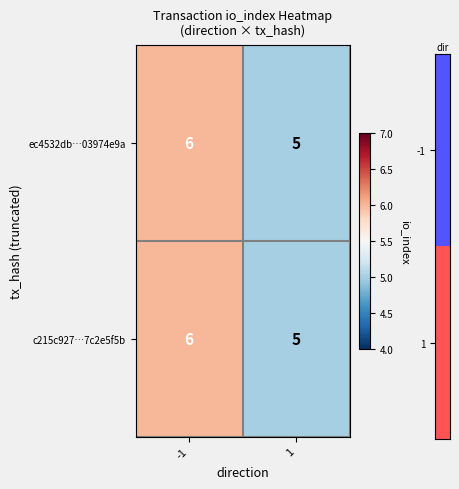

What value does the c215c927…7c2e5f5b series have at 1?

5